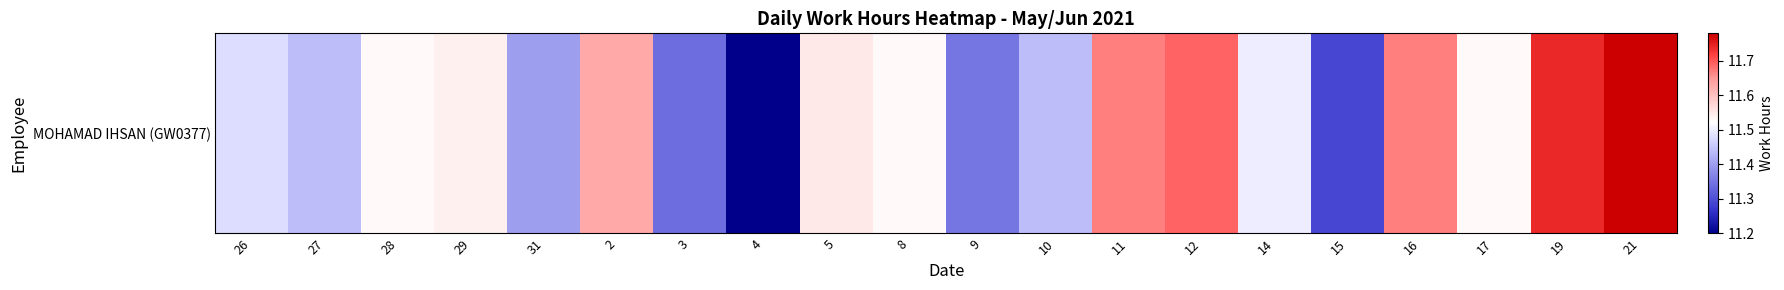

What is the difference between the maximum and second lowest values?

0.5